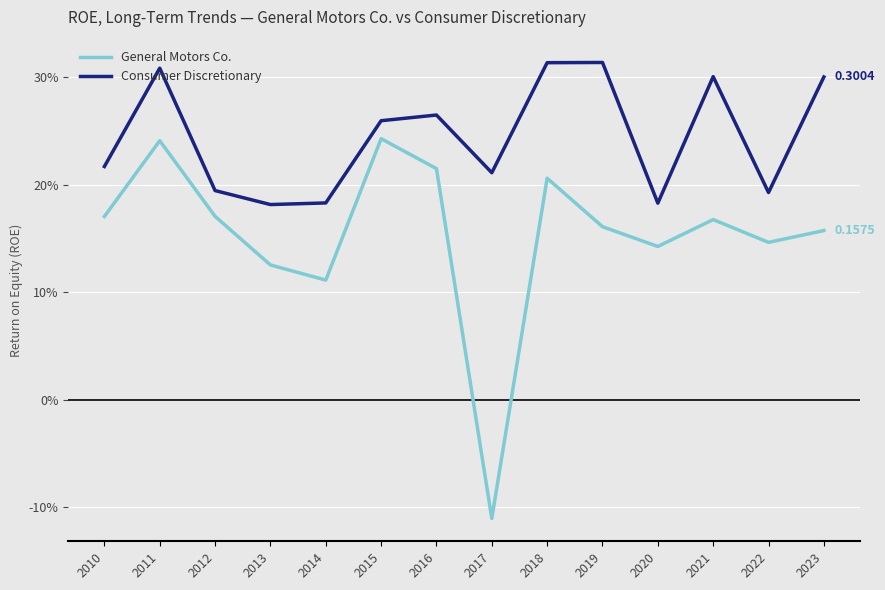

Rank the categories by General Motors Co. value from lowest to highest.

2017, 2014, 2013, 2020, 2022, 2023, 2019, 2021, 2010, 2012, 2018, 2016, 2011, 2015